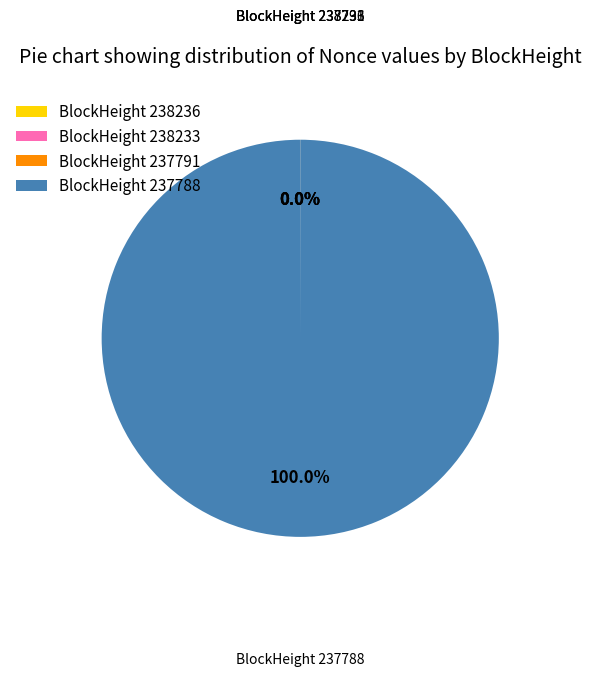

Rank the categories by value from lowest to highest.

237791, 238233, 238236, 237788